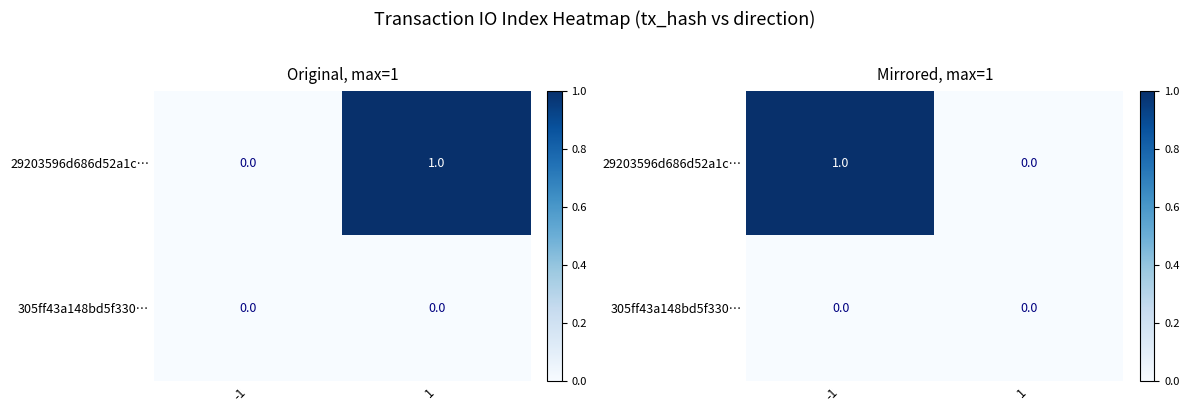

Rank the series by their average value, from lowest to highest.

305ff43a148bd5f330…, 29203596d686d52a1c…